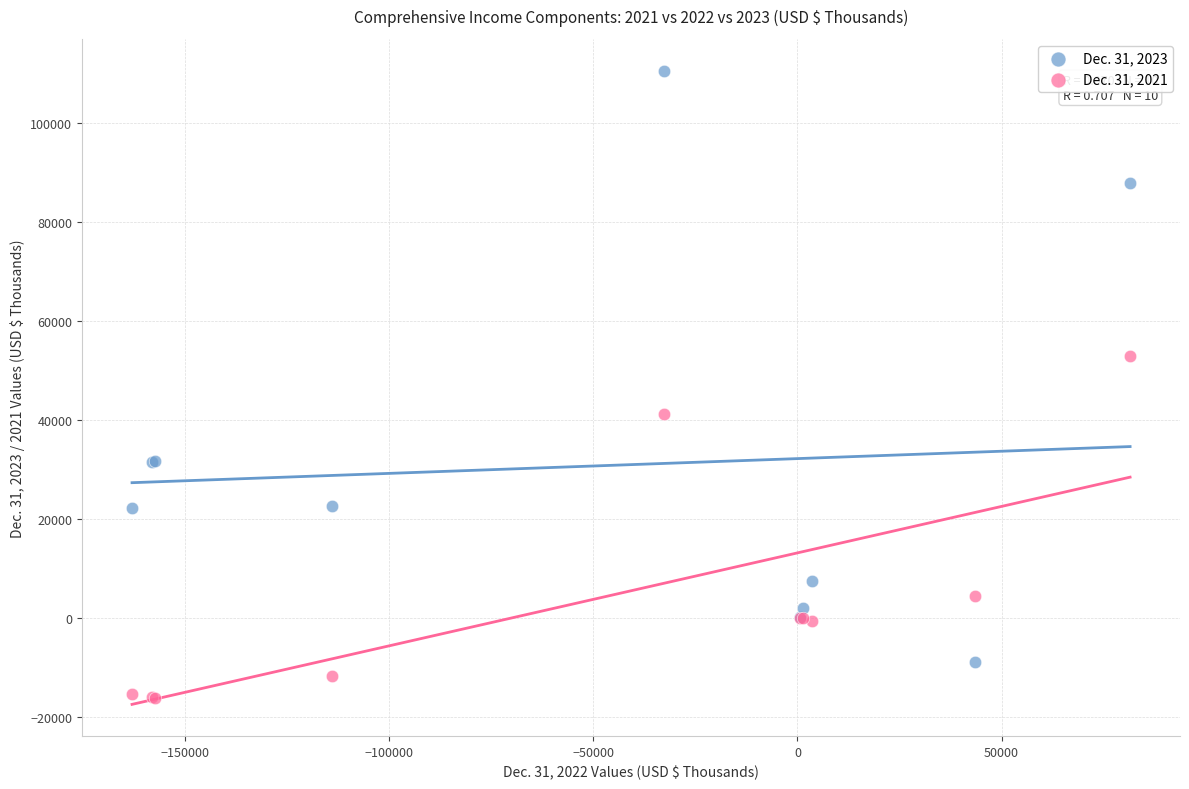

Which series reaches the maximum Y coordinate?

Dec. 31, 2023